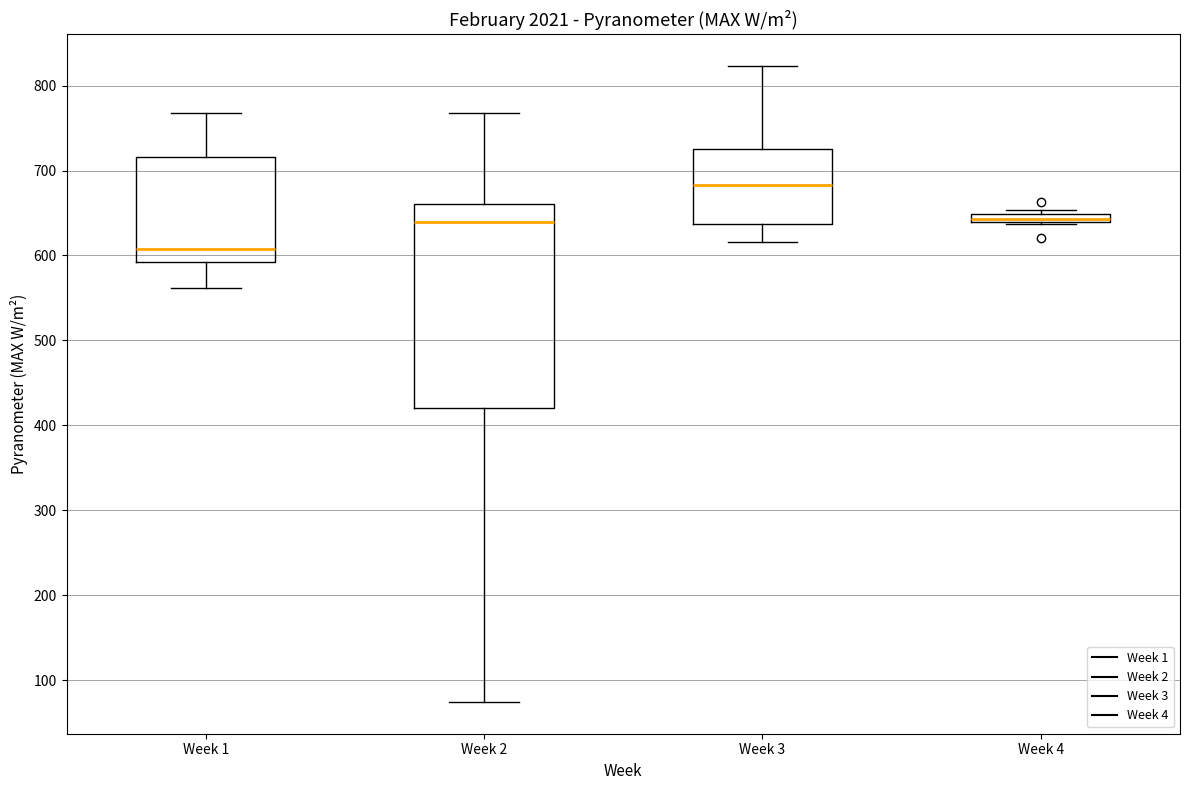

Which box has the lowest median line?

Week 1